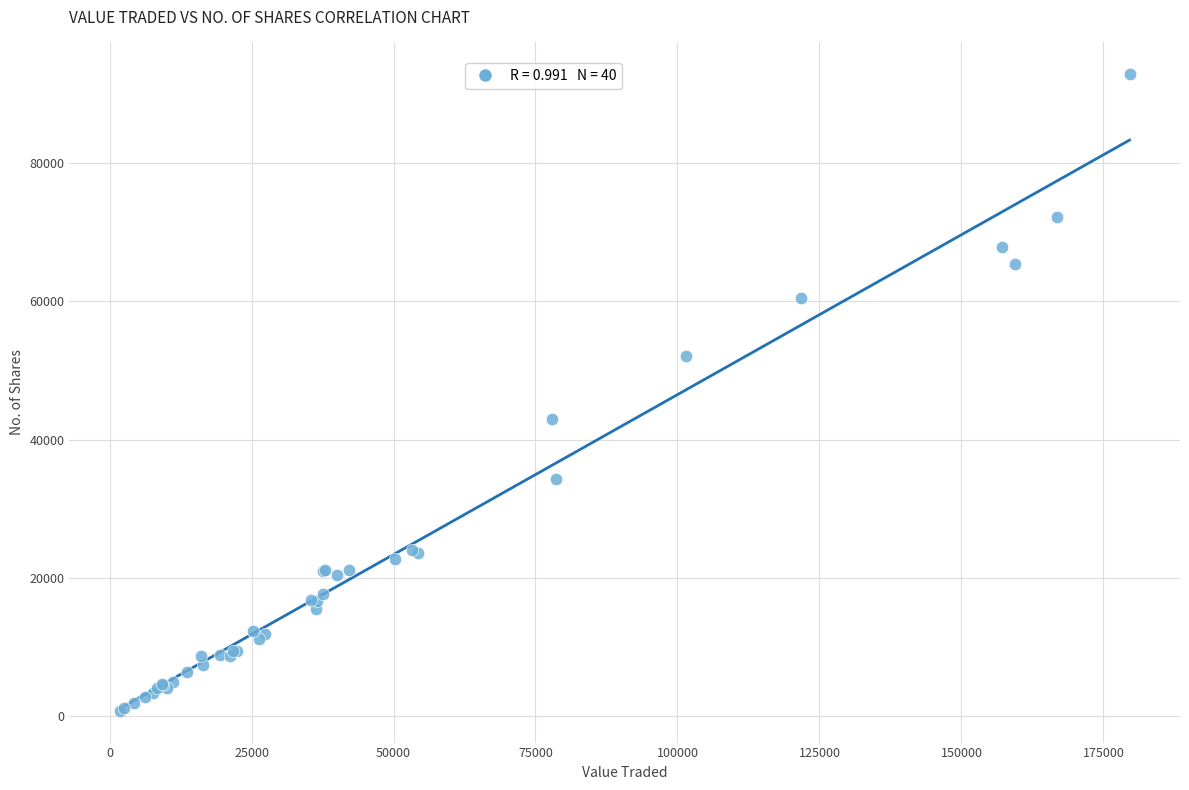

What Y value in the scatter plot is closest to 46804?

42920